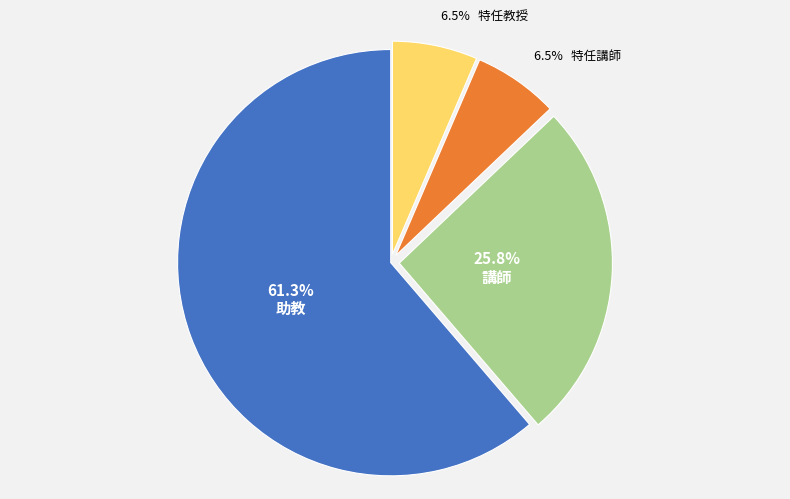

Is there any slice that represents more than half of the pie?

Yes